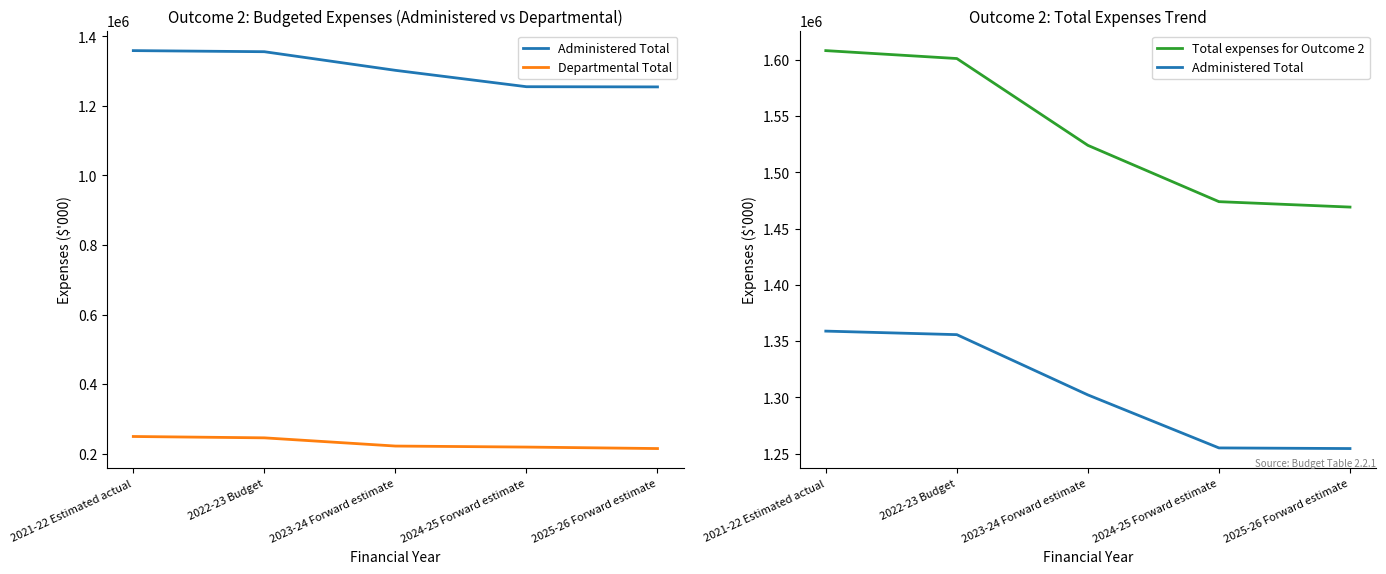

True or false: Total expenses for Outcome 2 and Administered Total intersect in this chart.

False